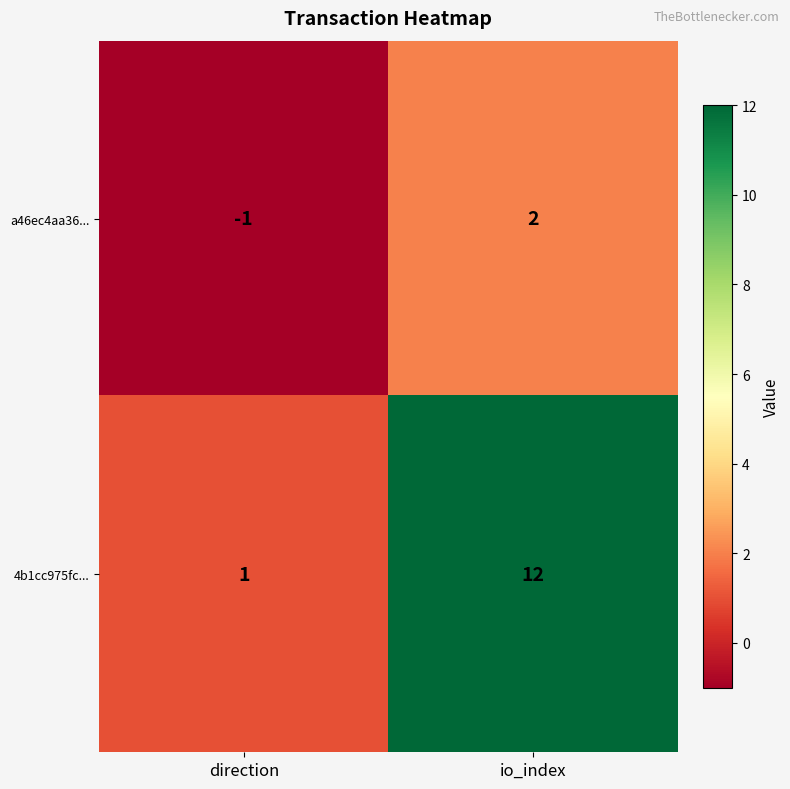

Which series has the largest total across all categories?

4b1cc975fc...